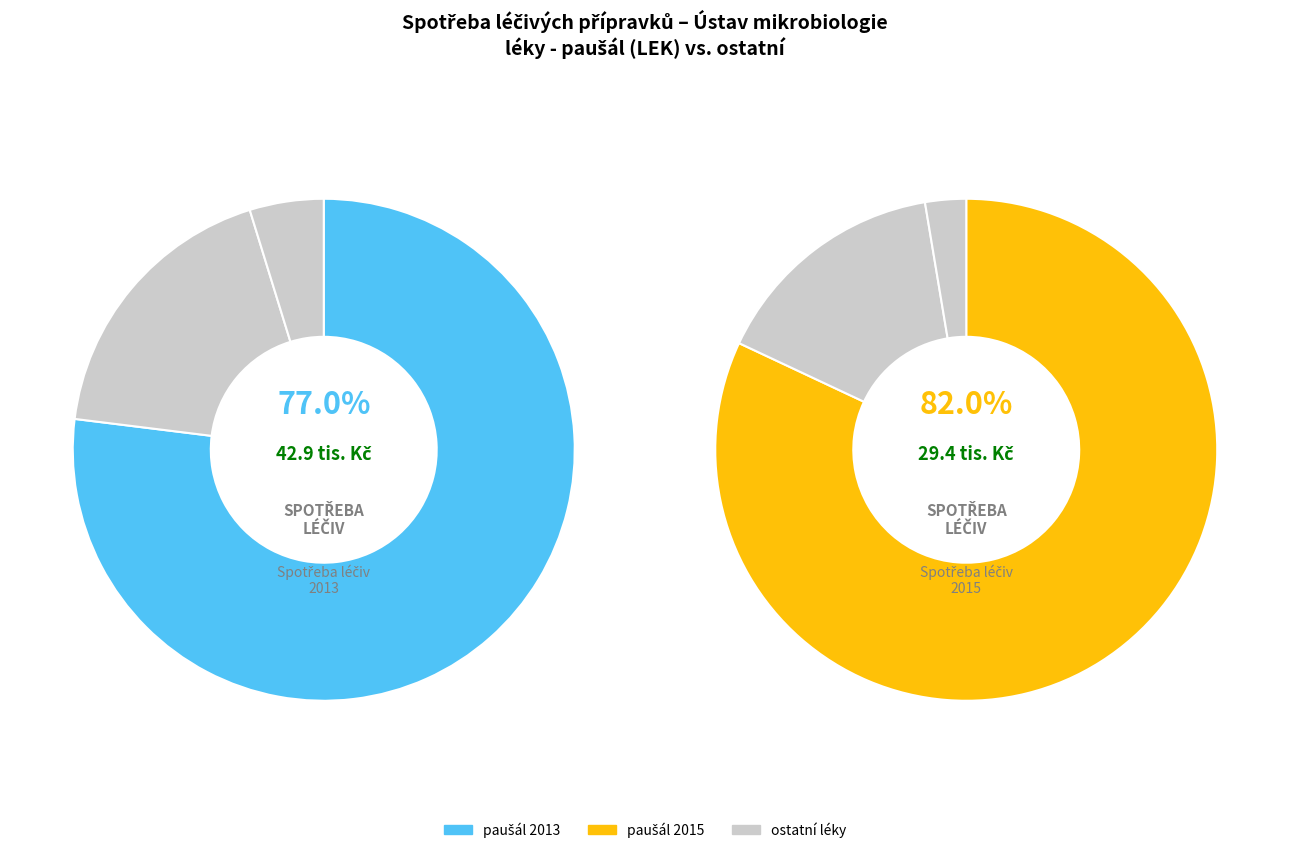

True or false: léky - medicinální plyny accounts for 15% of the total.

False